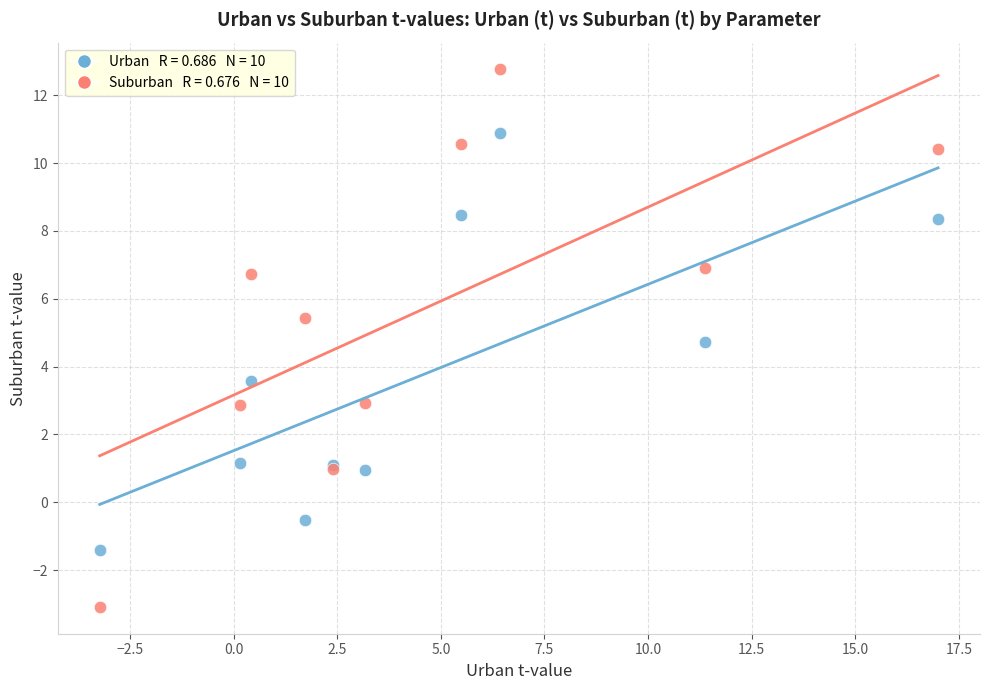

Across all series, what Y value is closest to 4?

3.6